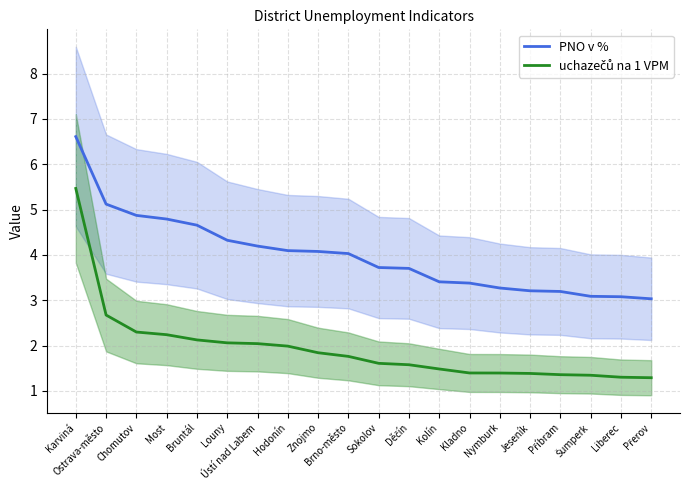

Reading left to right, transcribe all the data shown in this chart.

PNO v %: 6.6	5.1	4.9	4.8	4.7	4.3	4.2	4.1	4.1	4.0	3.7	3.7	3.4	3.4	3.3	3.2	3.2	3.1	3.1	3.0
uchazečů na 1 VPM: 5.5	2.7	2.3	2.2	2.1	2.1	2.0	2.0	1.8	1.8	1.6	1.6	1.5	1.4	1.4	1.4	1.4	1.3	1.3	1.3